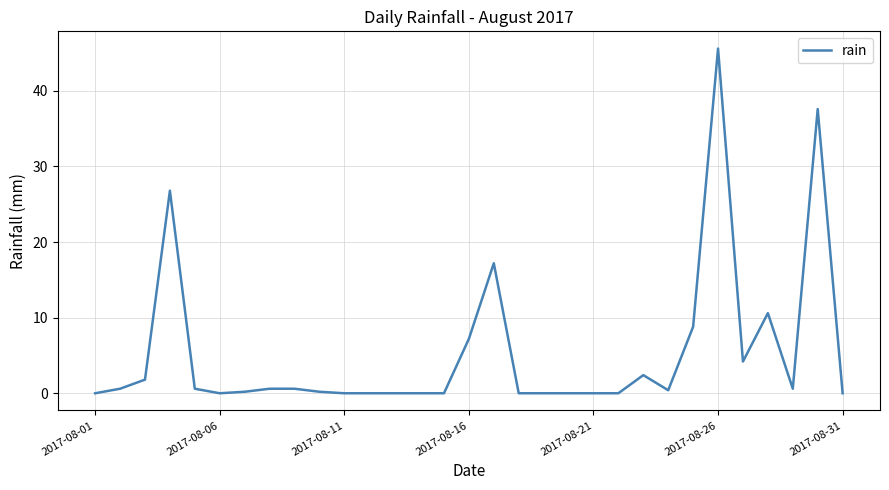

What is the maximum value shown in the chart?

45.6